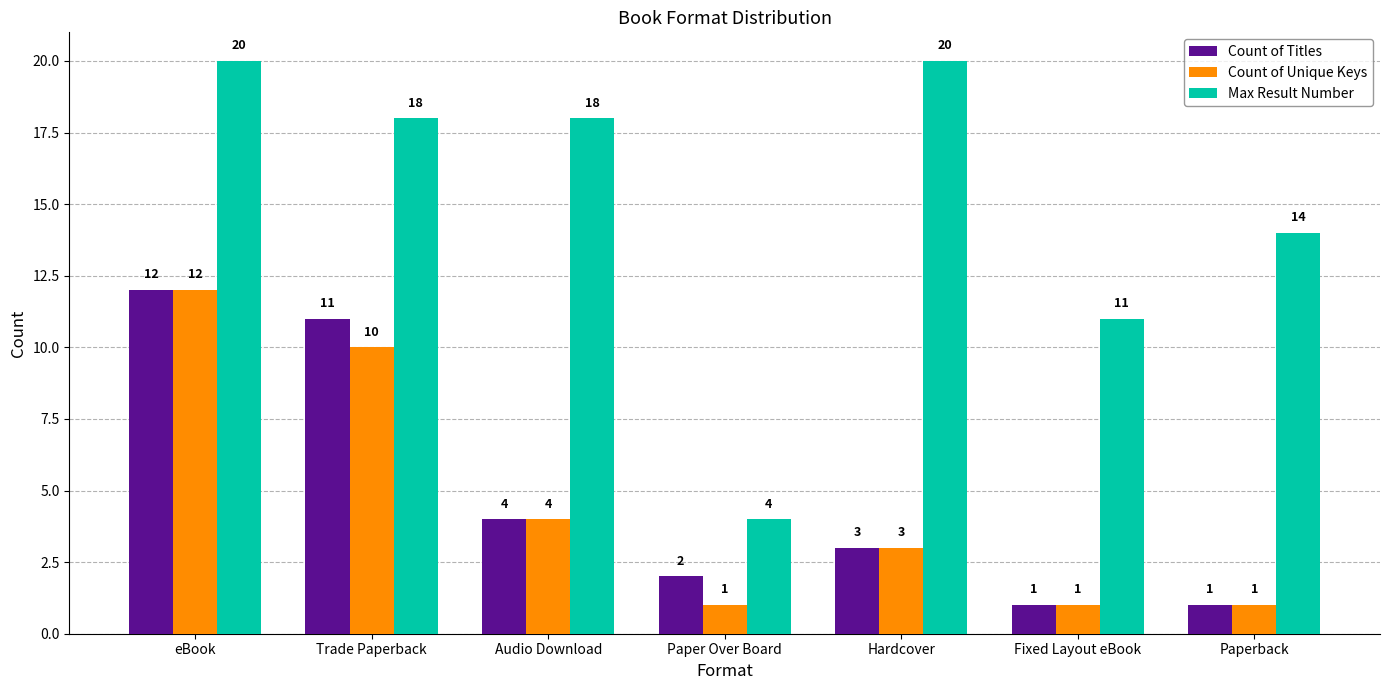

Read the Max Result Number value at eBook, to the nearest 10.

20